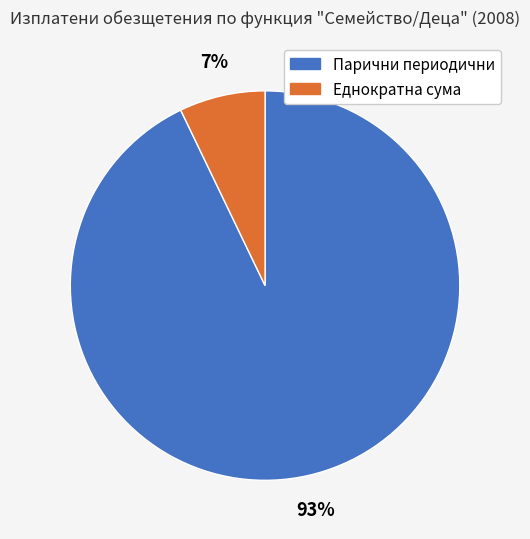

What is the largest slice in the pie chart?

Парични периодични